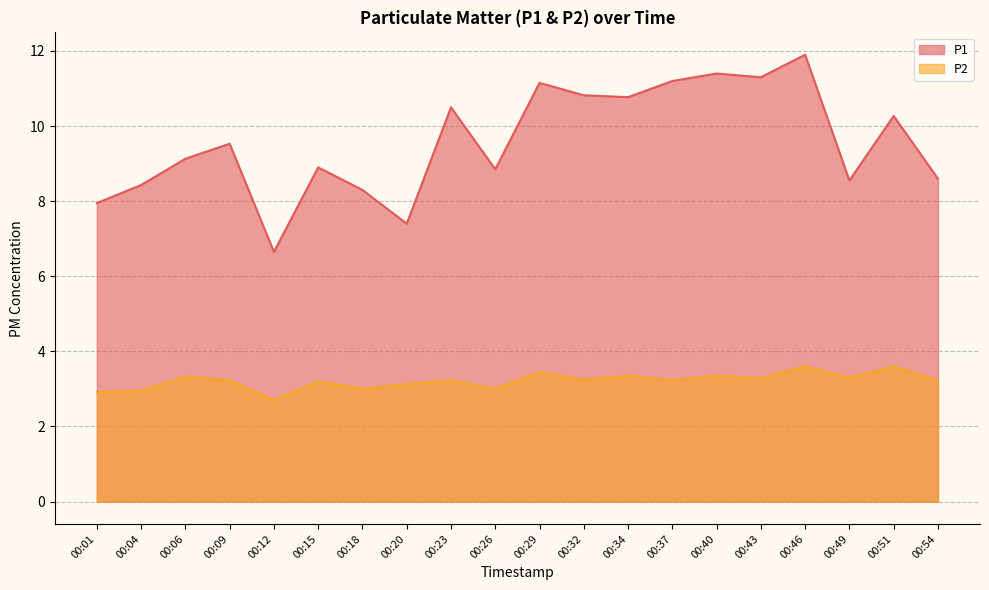

What is the total value across all series at 00:46?

15.5